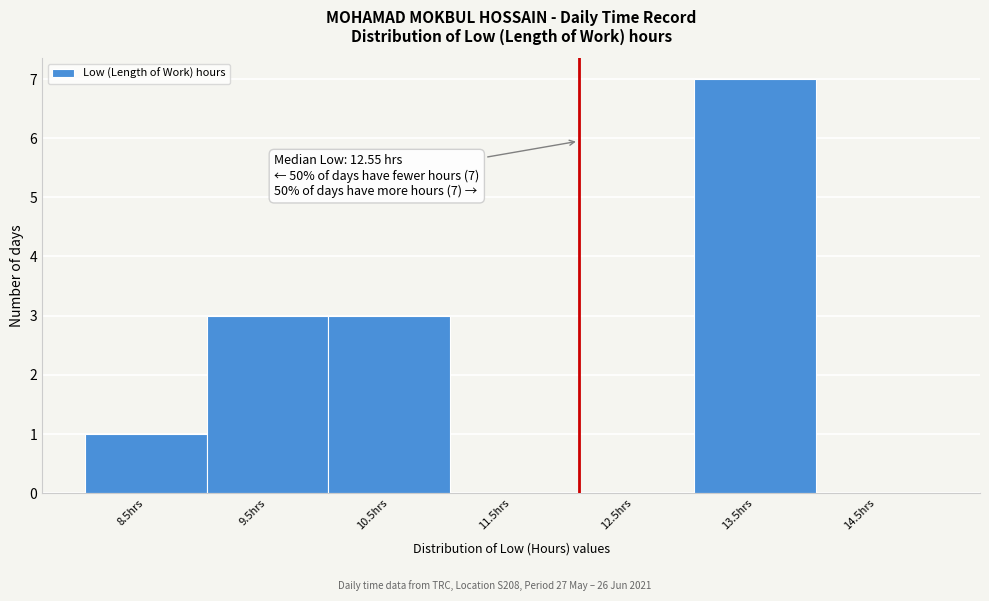

Reading right to left, list all the values displayed in this chart.

14.5hrs=0	13.5hrs=7	12.5hrs=0	11.5hrs=0	10.5hrs=3	9.5hrs=3	8.5hrs=1